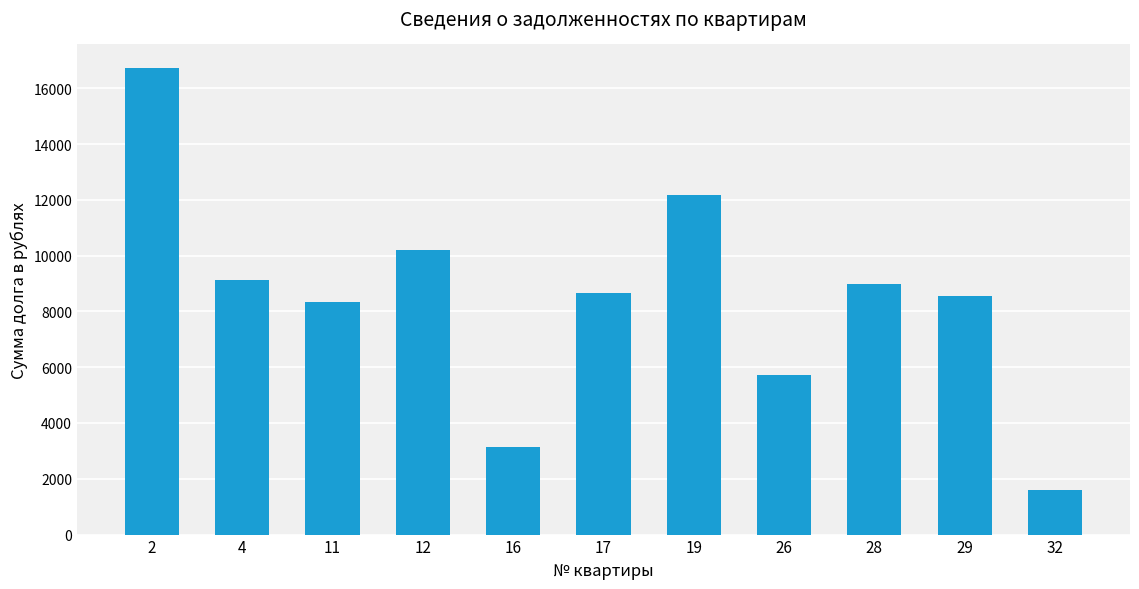

What is the greatest value displayed?

16733.0